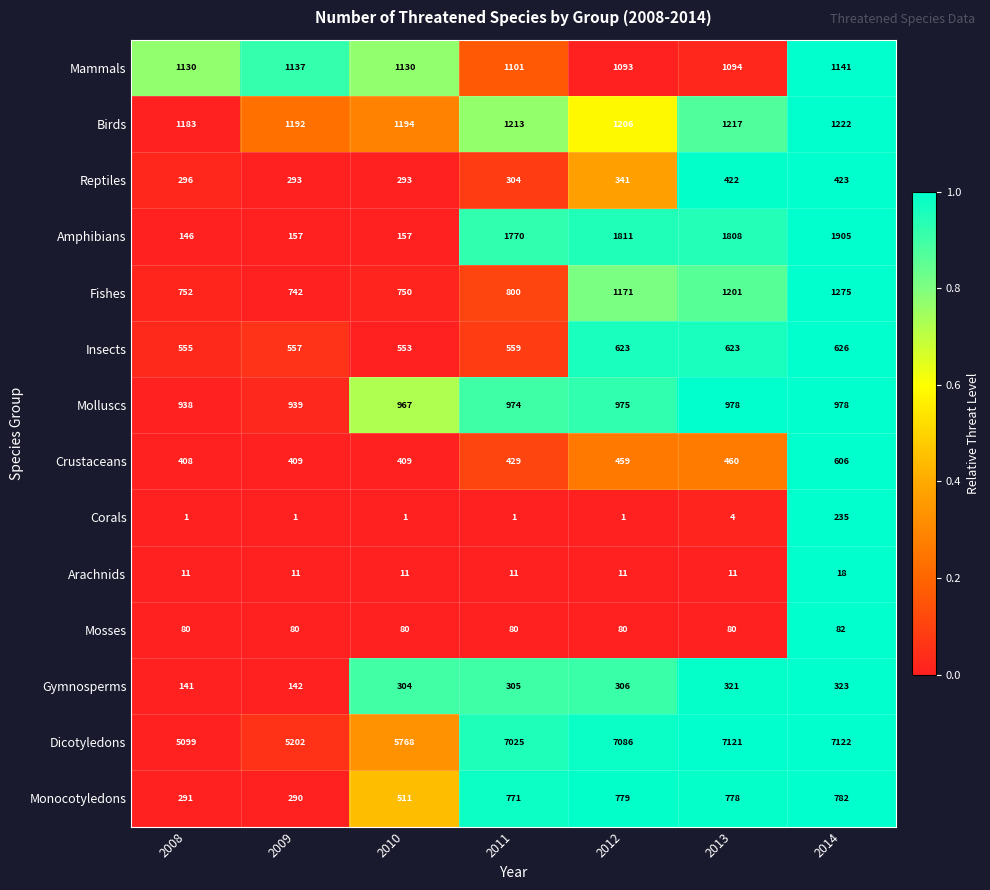

Rank the categories by Birds value from highest to lowest.

2014, 2013, 2011, 2012, 2010, 2009, 2008